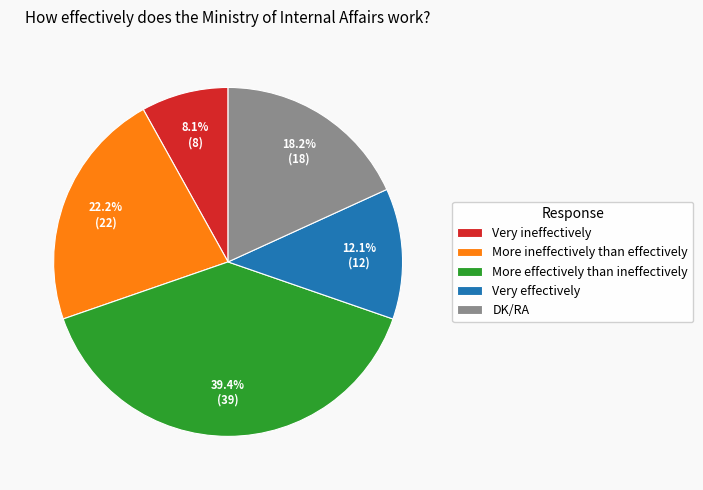

Which has a higher value, Very effectively or More ineffectively than effectively?

More ineffectively than effectively